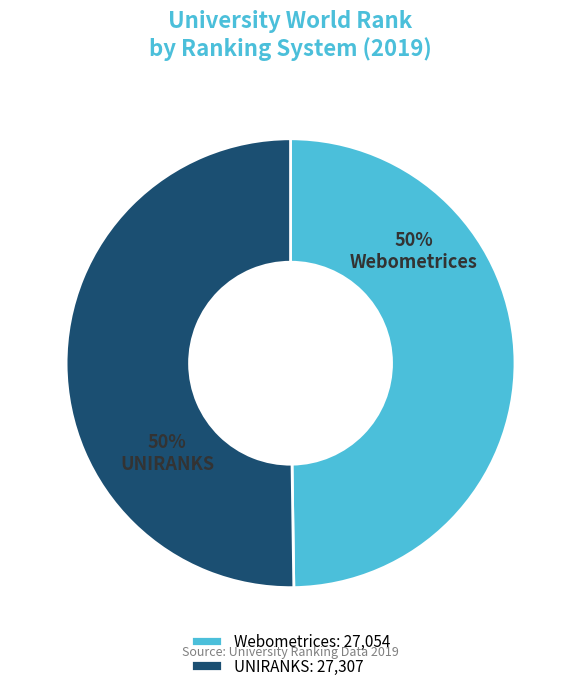

To the nearest percent, what is the combined percentage of UNIRANKS and Webometrices?

100%